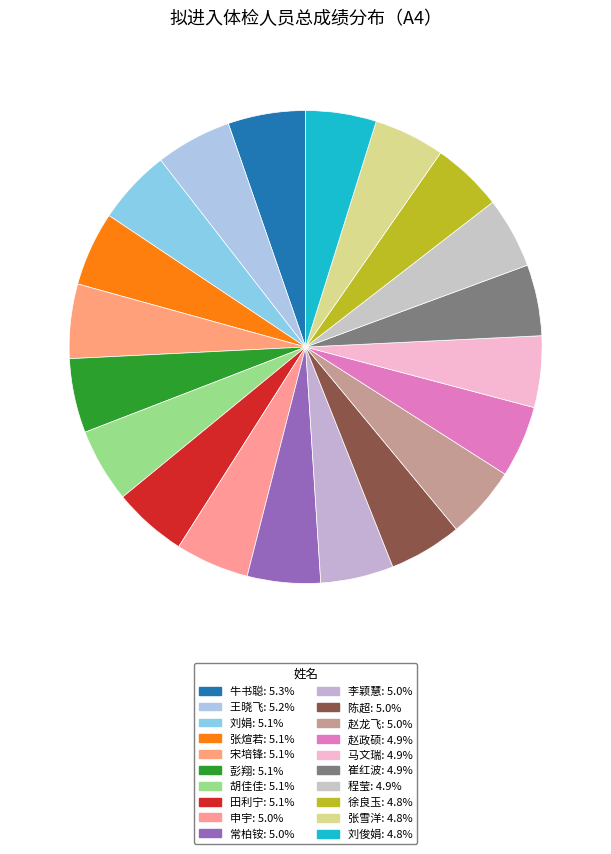

Count the number of slices in the pie.

20